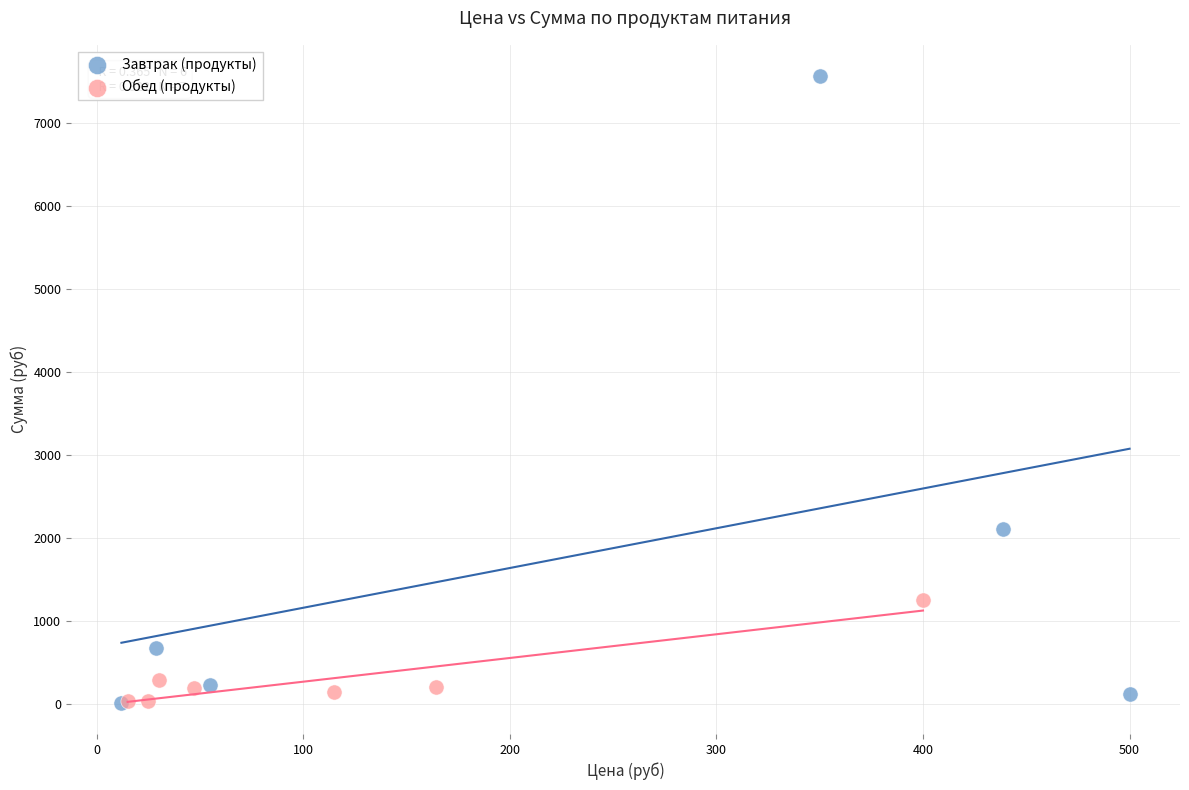

Which series has the largest Y range (max minus min)?

Завтрак (продукты)